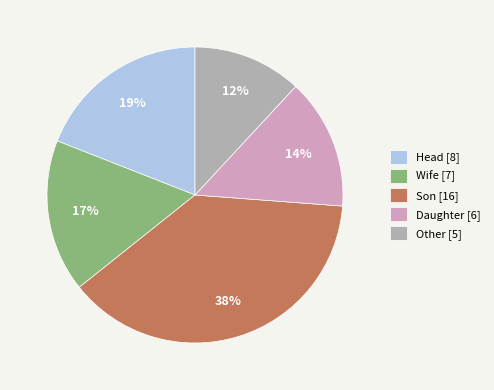

Which category has the smallest portion of the pie?

Other